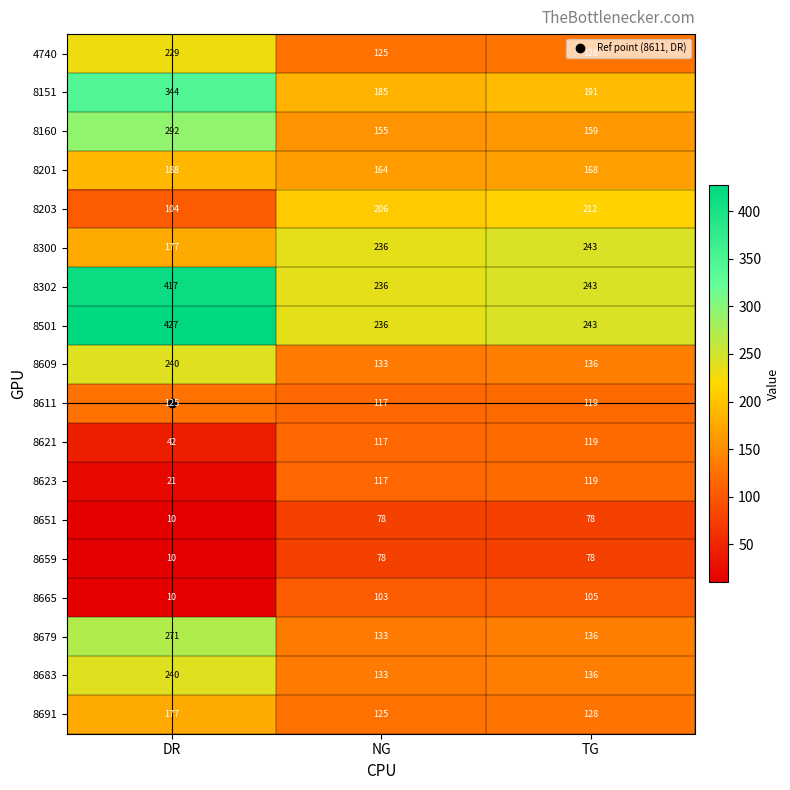

What is the difference between the 8160 values at NG and DR?

137